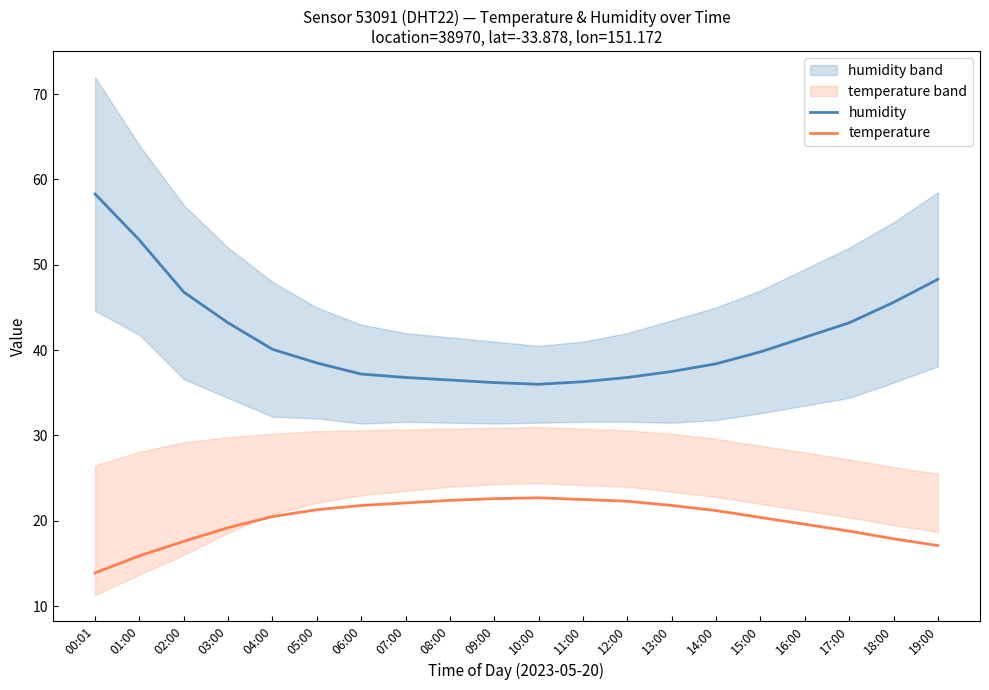

Rank the series by their average value, from highest to lowest.

humidity, temperature